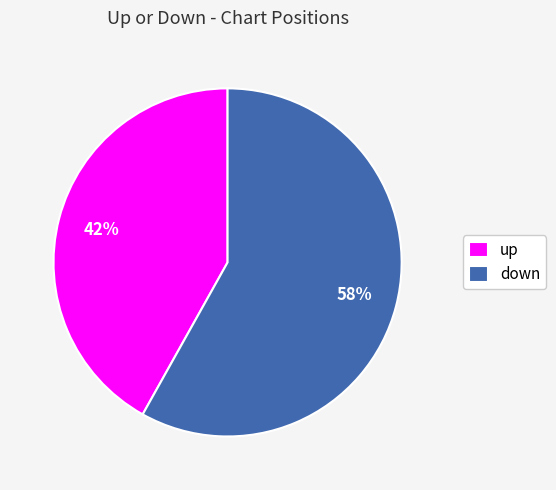

Rank the categories by value from highest to lowest.

down, up